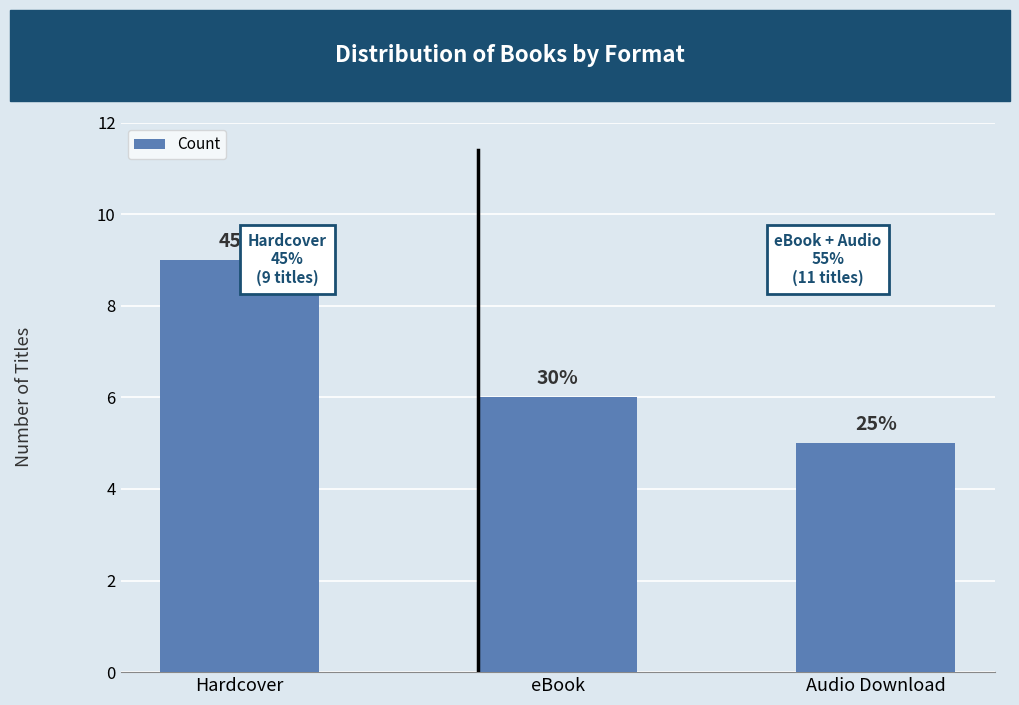

What is the smallest value displayed?

5